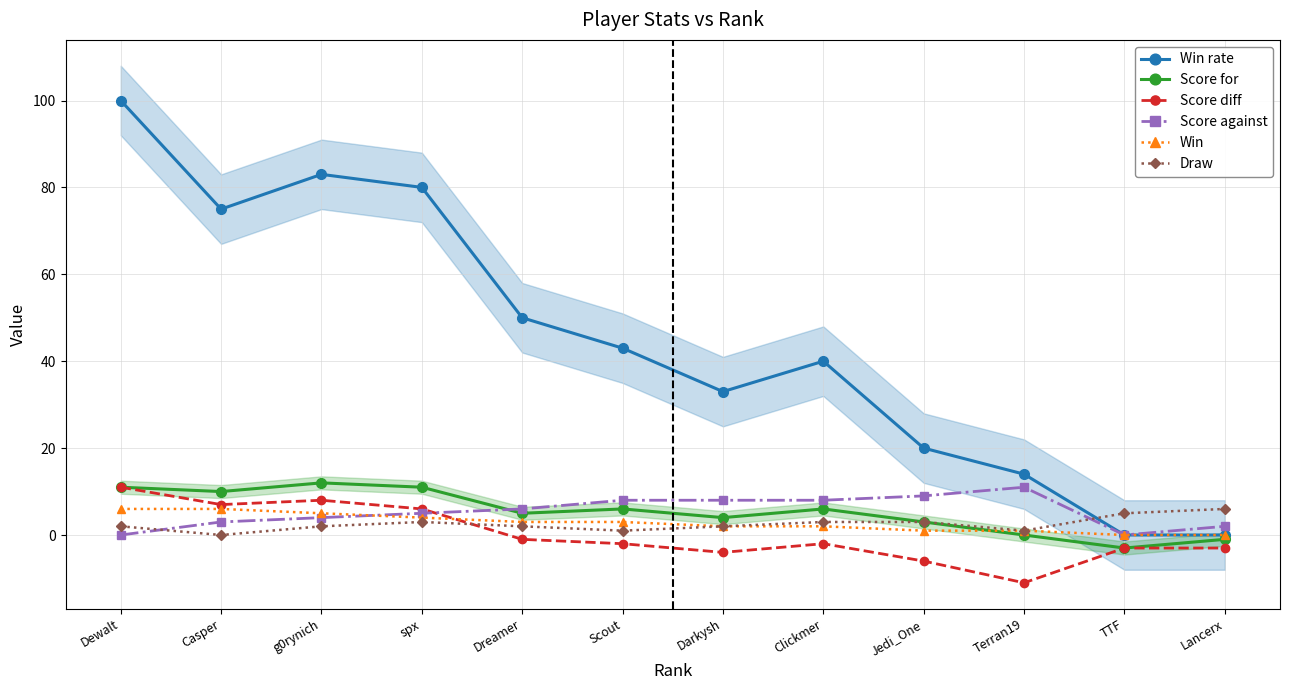

What is the value of the Draw point at the 11th from the left?

5